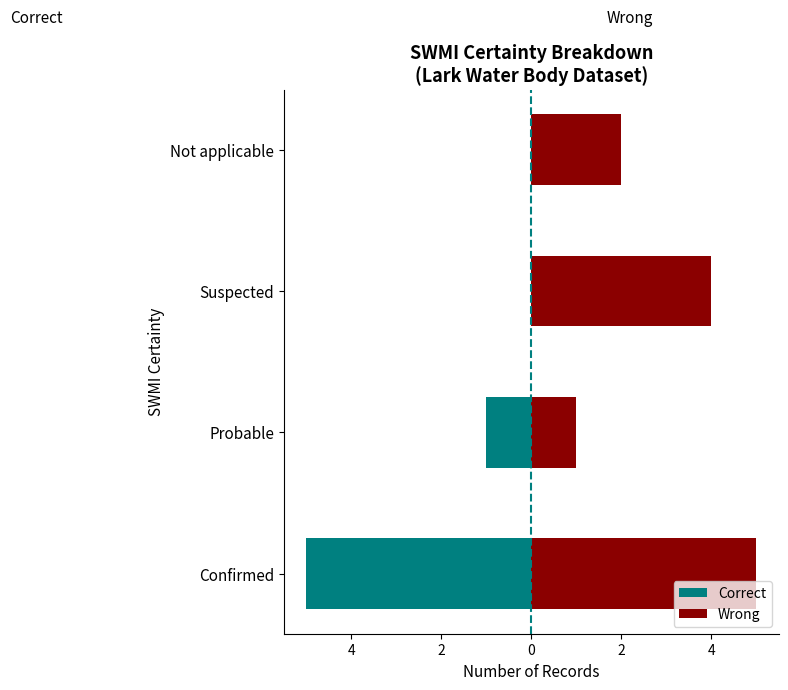

What is the difference between the second highest and second lowest values in the Wrong series?

2